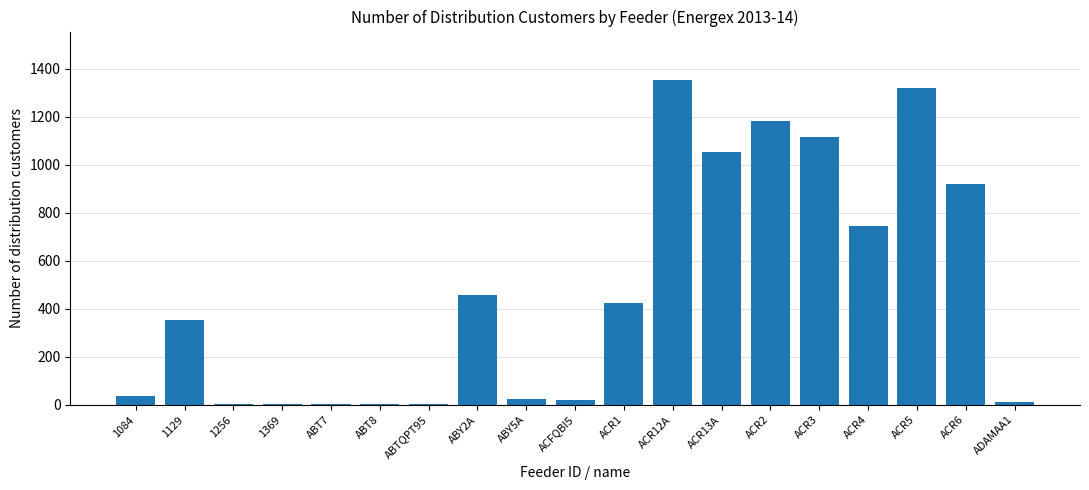

The value at ACR6 is 919. True or false?

True